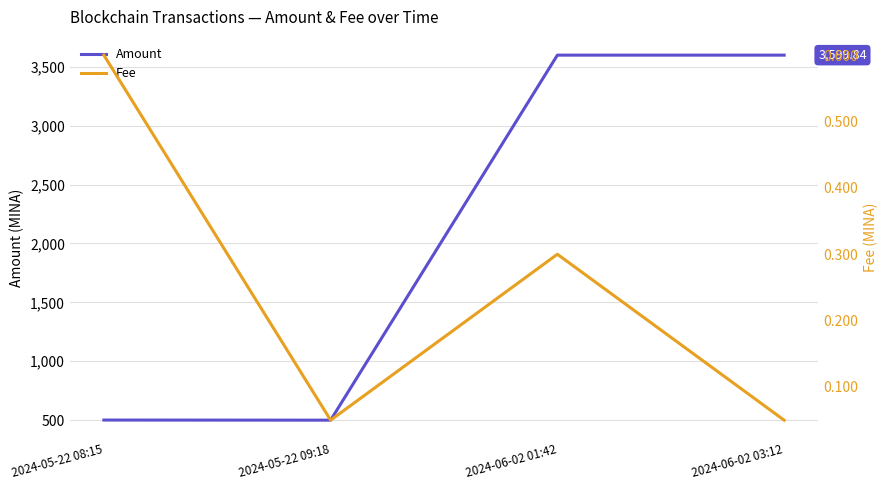

Between 2024-06-02 03:12 and 2024-05-22 09:18, which is larger?

2024-06-02 03:12